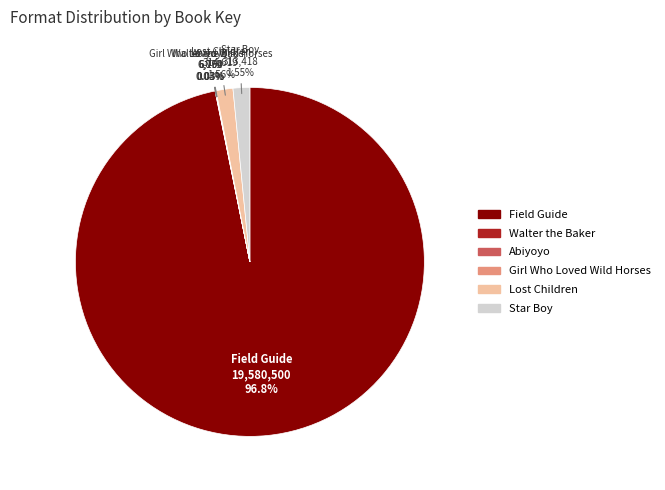

Does any single category account for the majority?

Yes